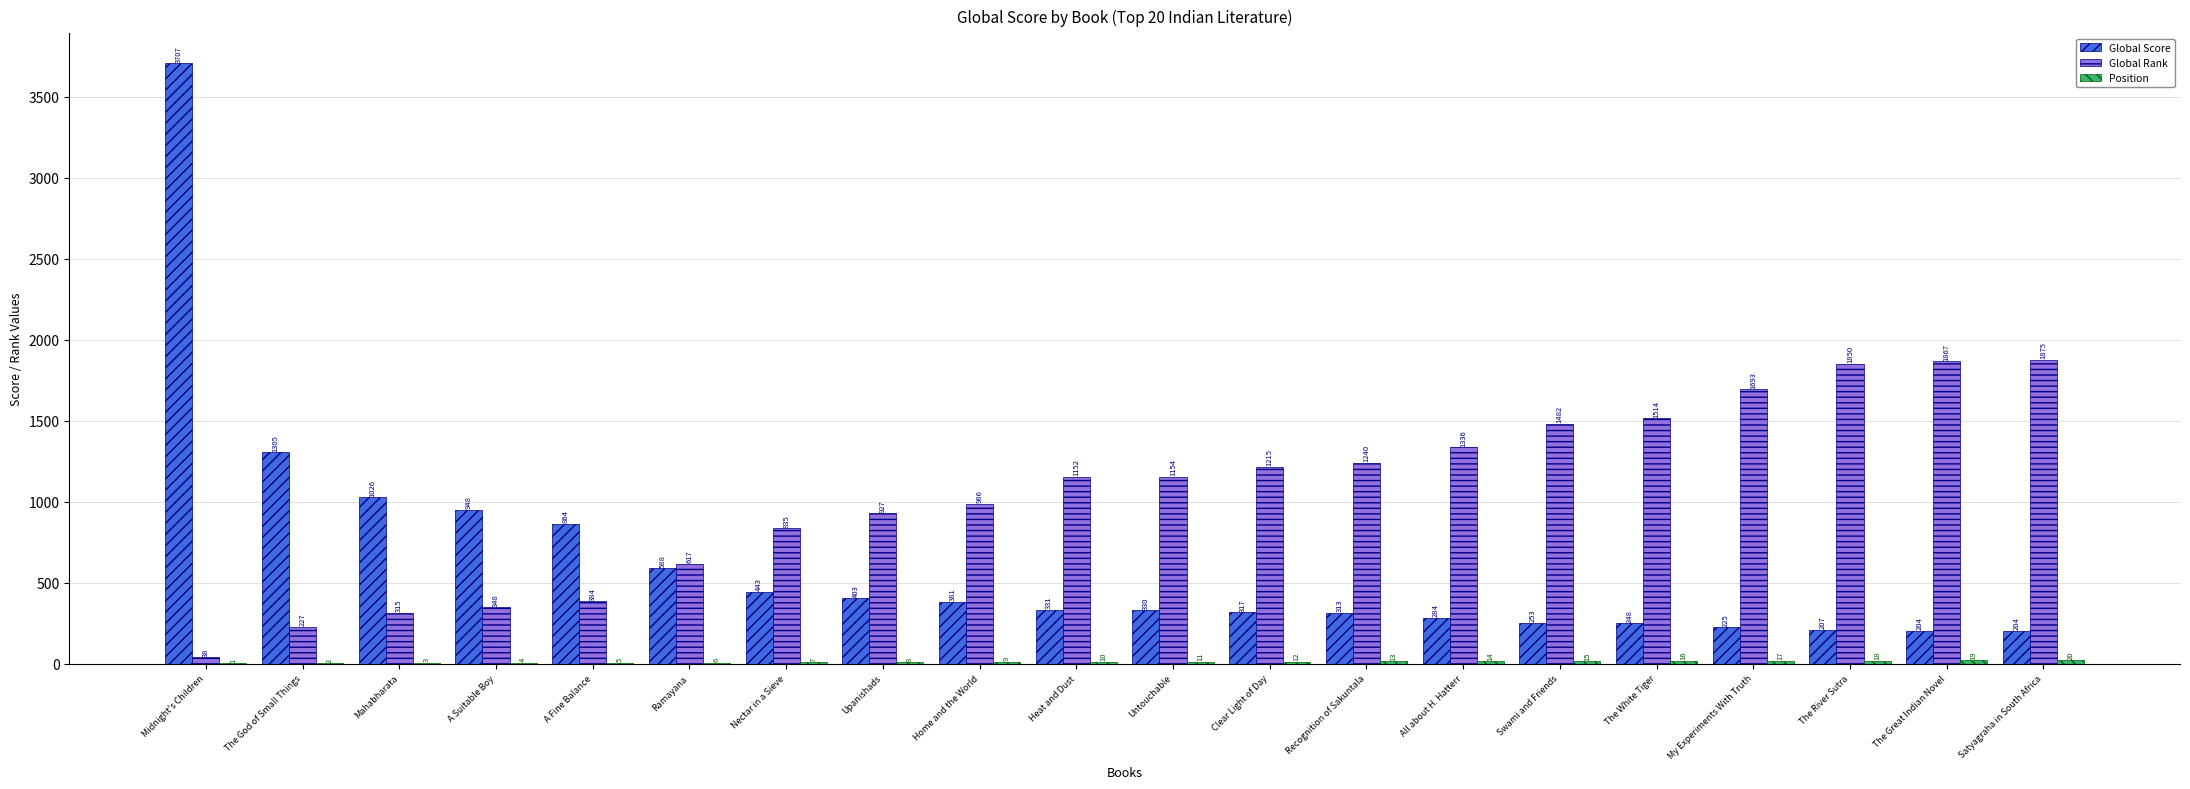

Count the number of categories in the chart.

20